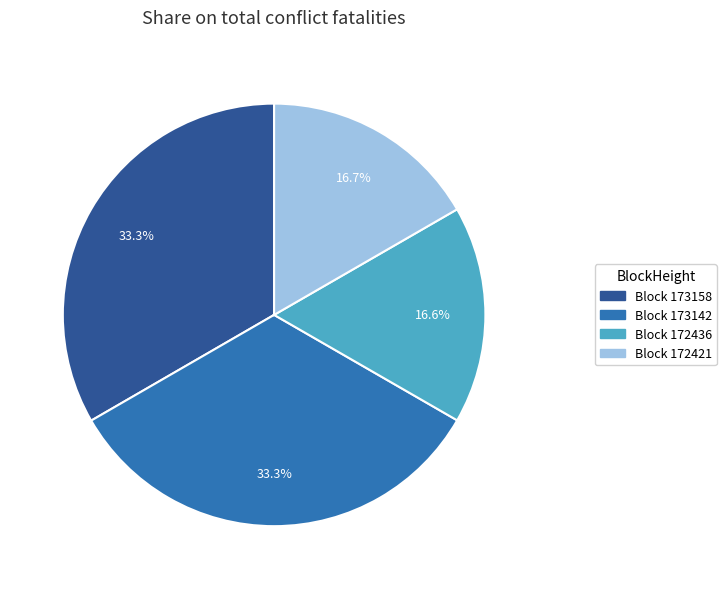

Is there any slice that represents more than half of the pie?

No